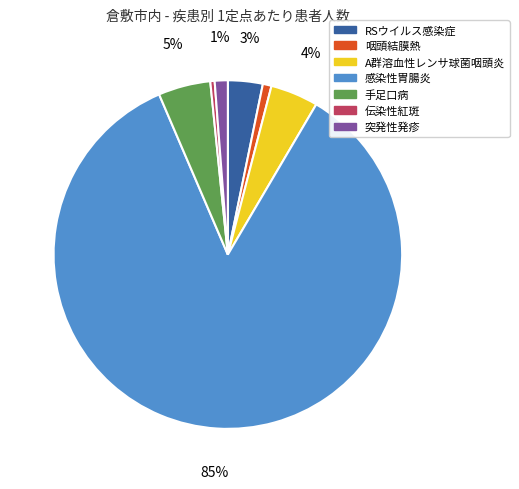

Count the number of slices in the pie.

7